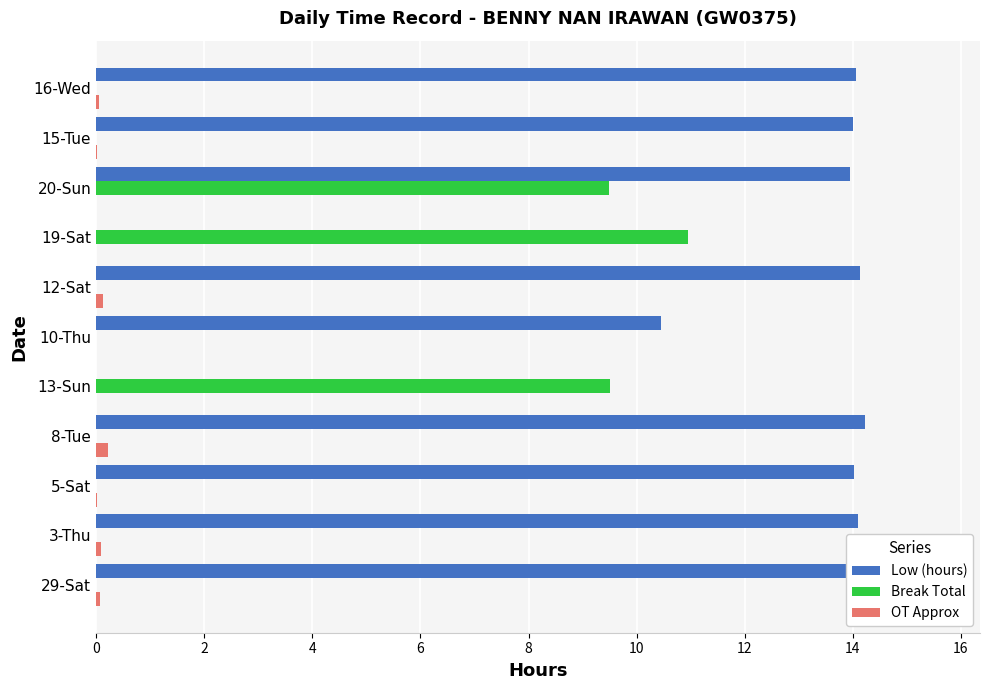

The value of Low (hours) at 16-Wed is 9.1. True or false?

False